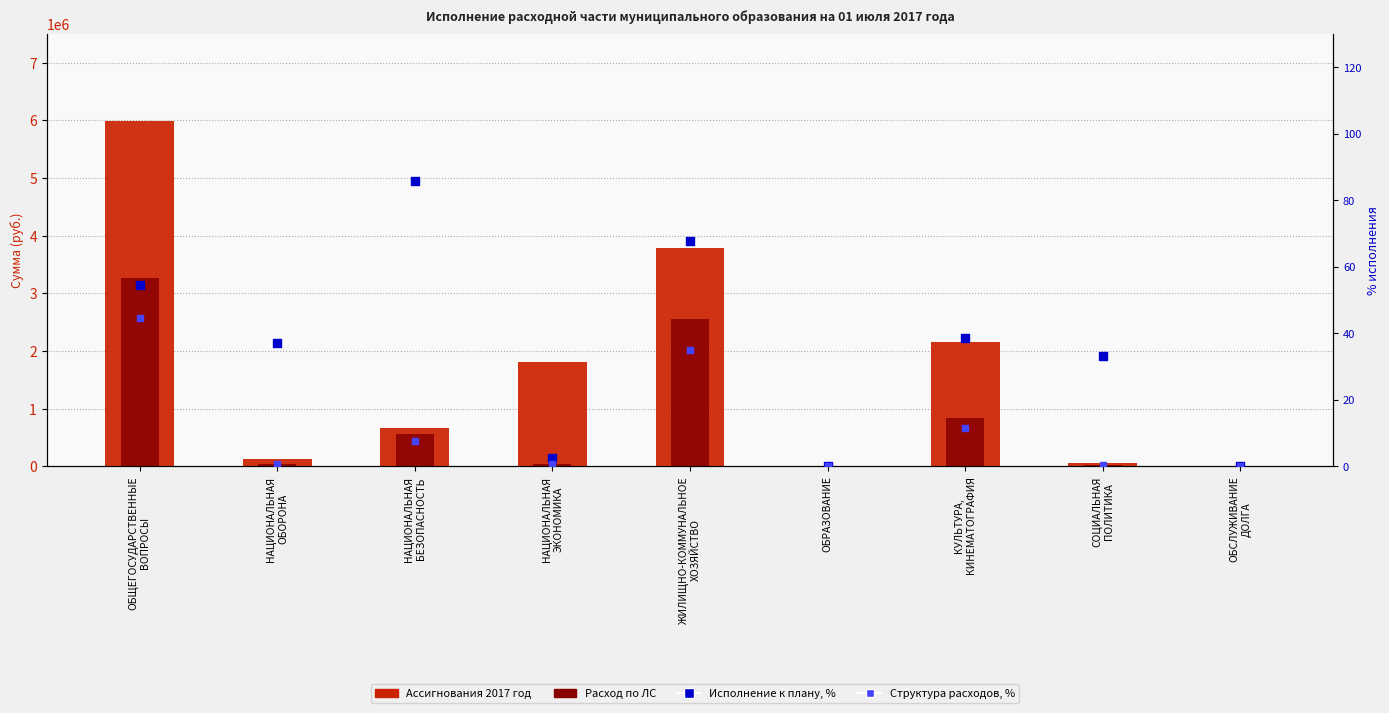

At which category is the sum across all series the highest?

ОБЩЕГОСУДАРСТВЕННЫЕ
ВОПРОСЫ